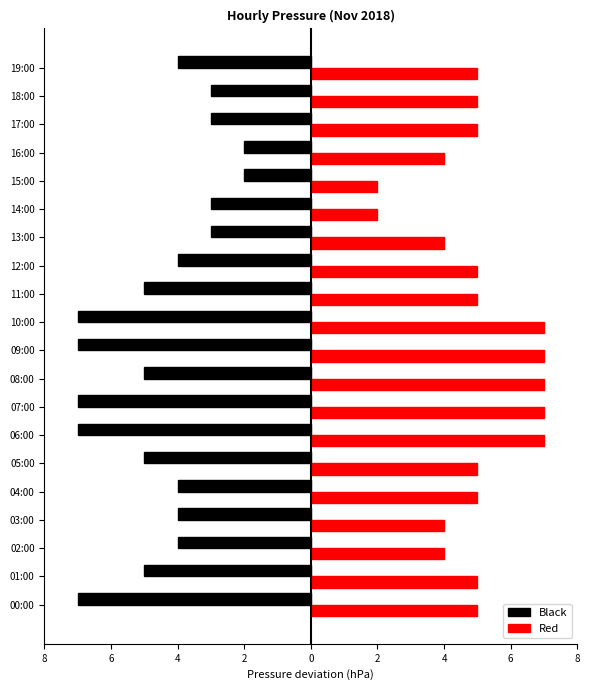

Rank the series by their average value, from highest to lowest.

Red, Black